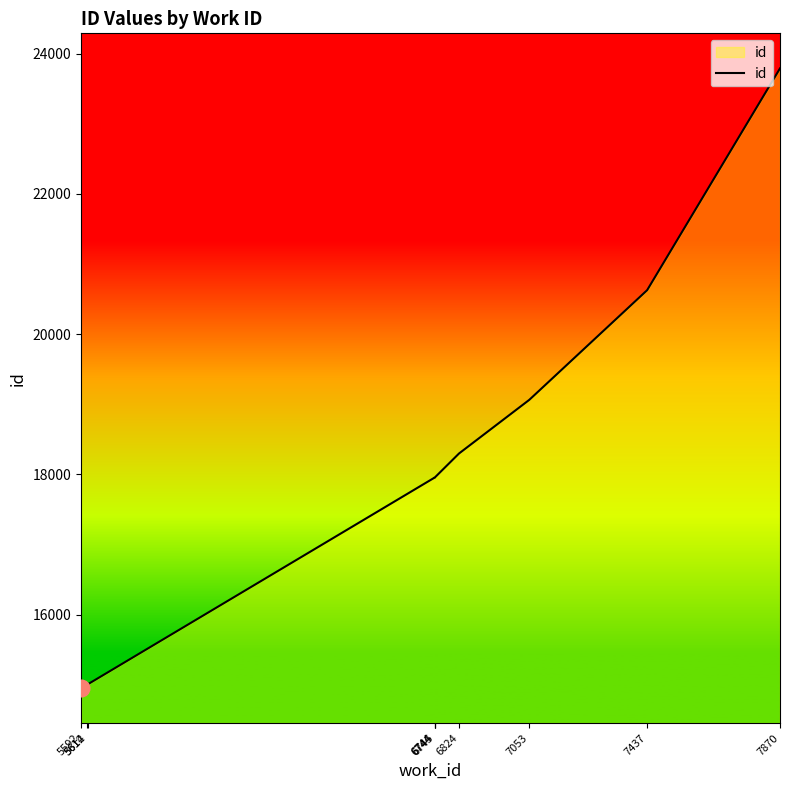

What is the average value?

18061